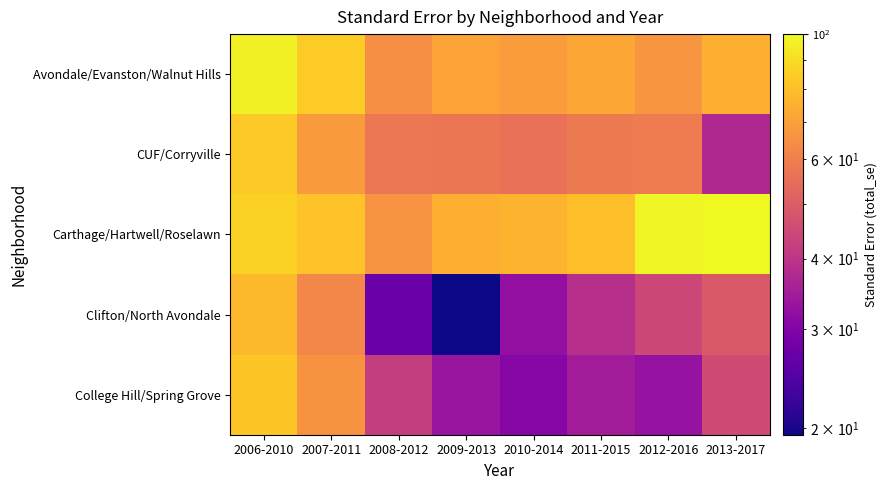

How many categories are shown in the chart?

8